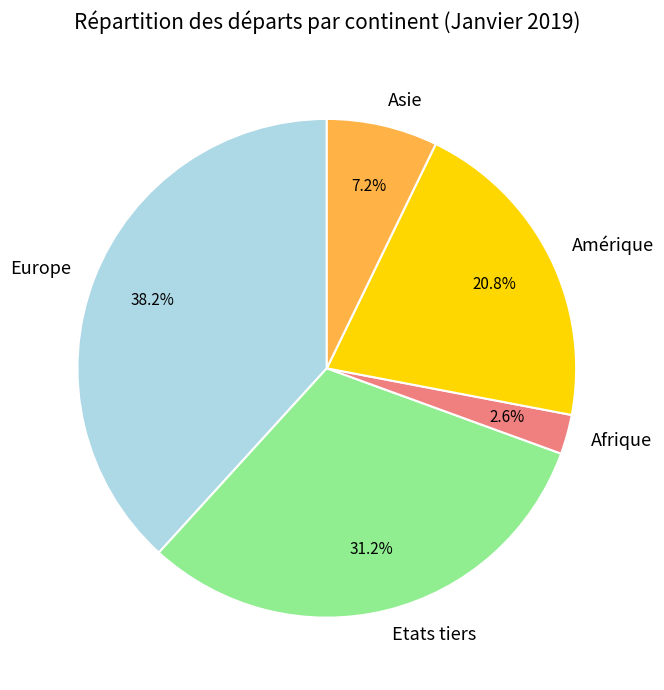

Which has a higher value, Afrique or Etats tiers?

Etats tiers